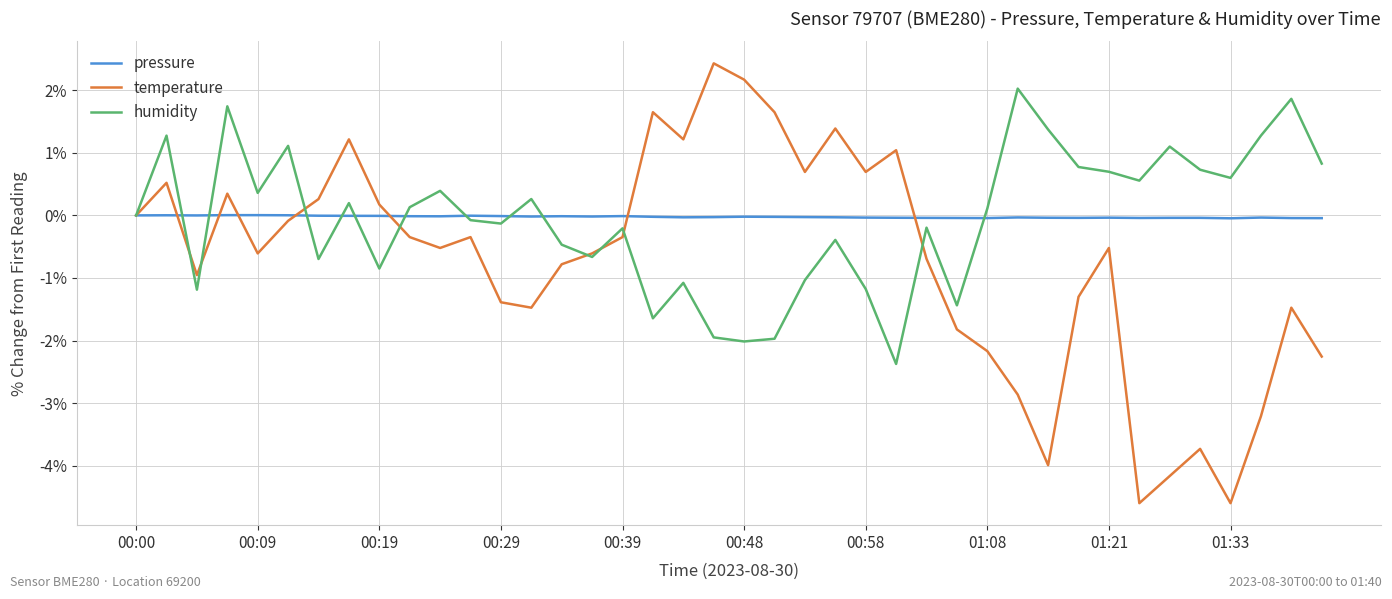

List the series in order of their peak value, lowest first.

pressure, humidity, temperature